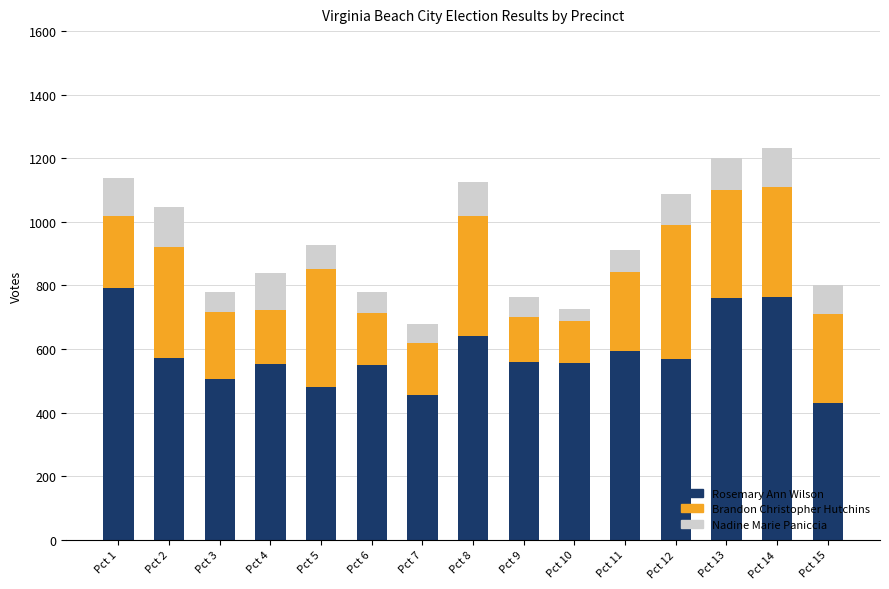

What is the total value across all series at Pct 2?

1046